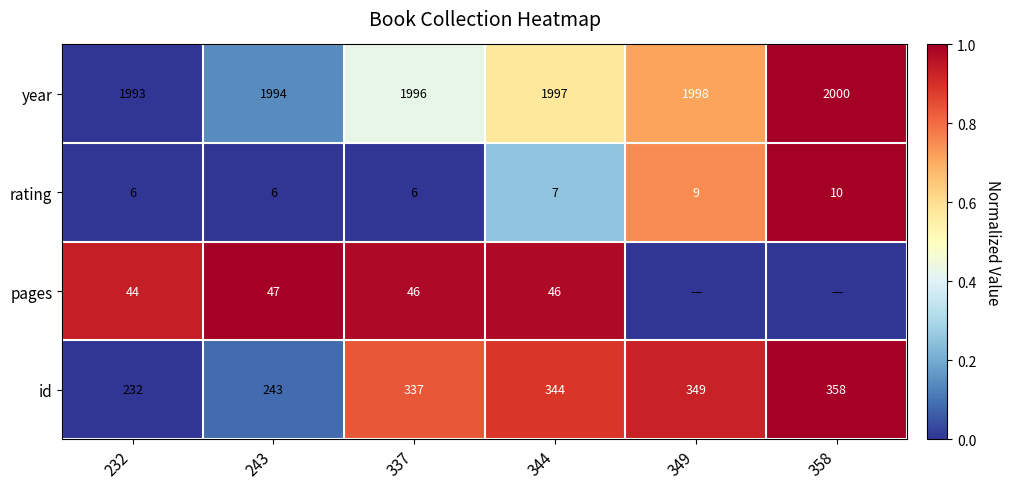

Which category has the highest value in the id series?

358